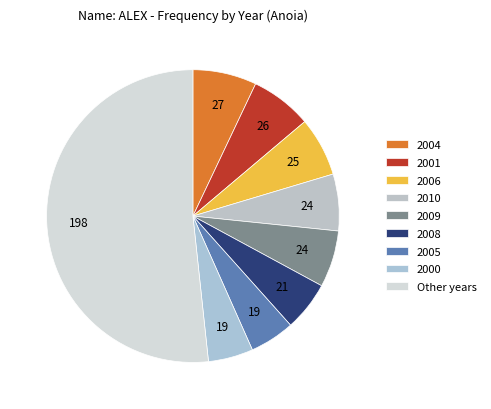

How many slices are in this pie chart?

9